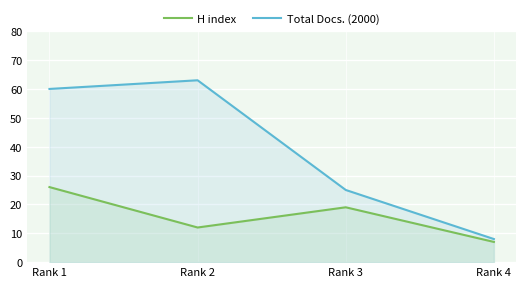

How many interior local peaks does the Total Docs. (2000) series have?

1